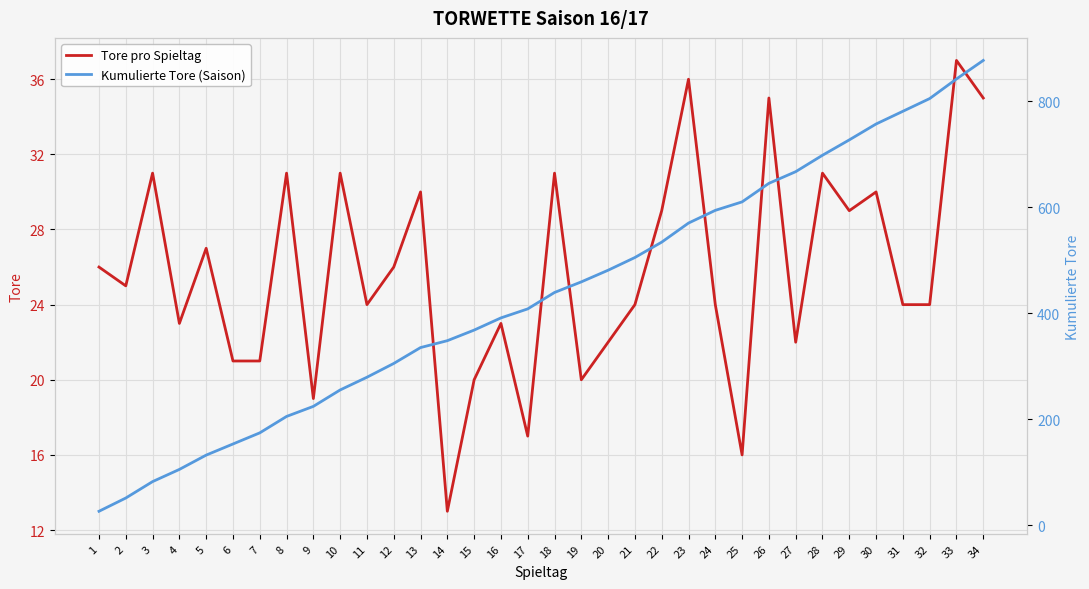

What is the approximate value of Kumulierte Tore (Saison) at 11?

279